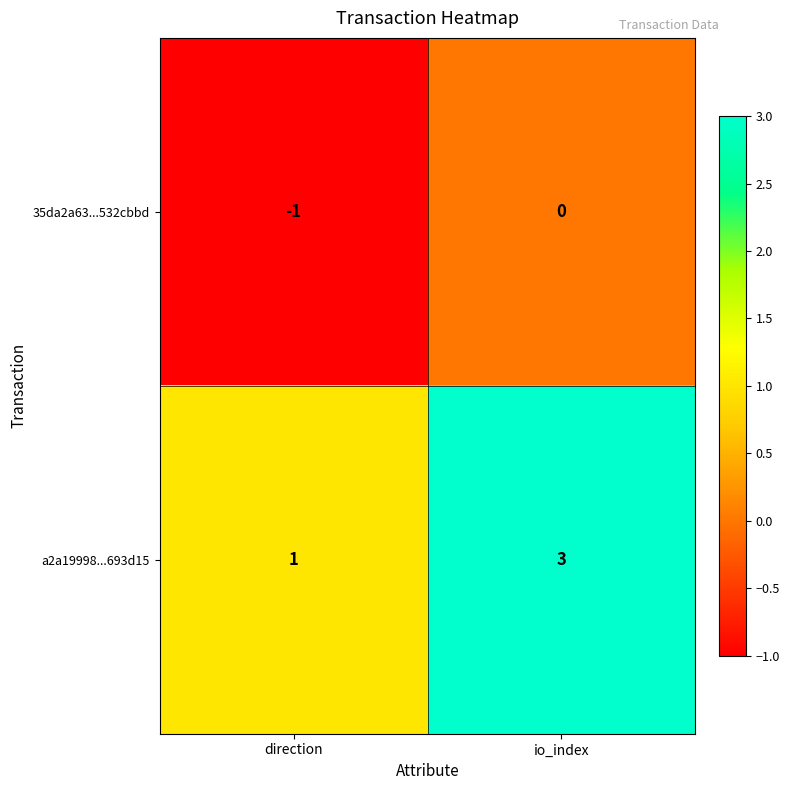

What is the spread (max minus min) of values at io_index?

3